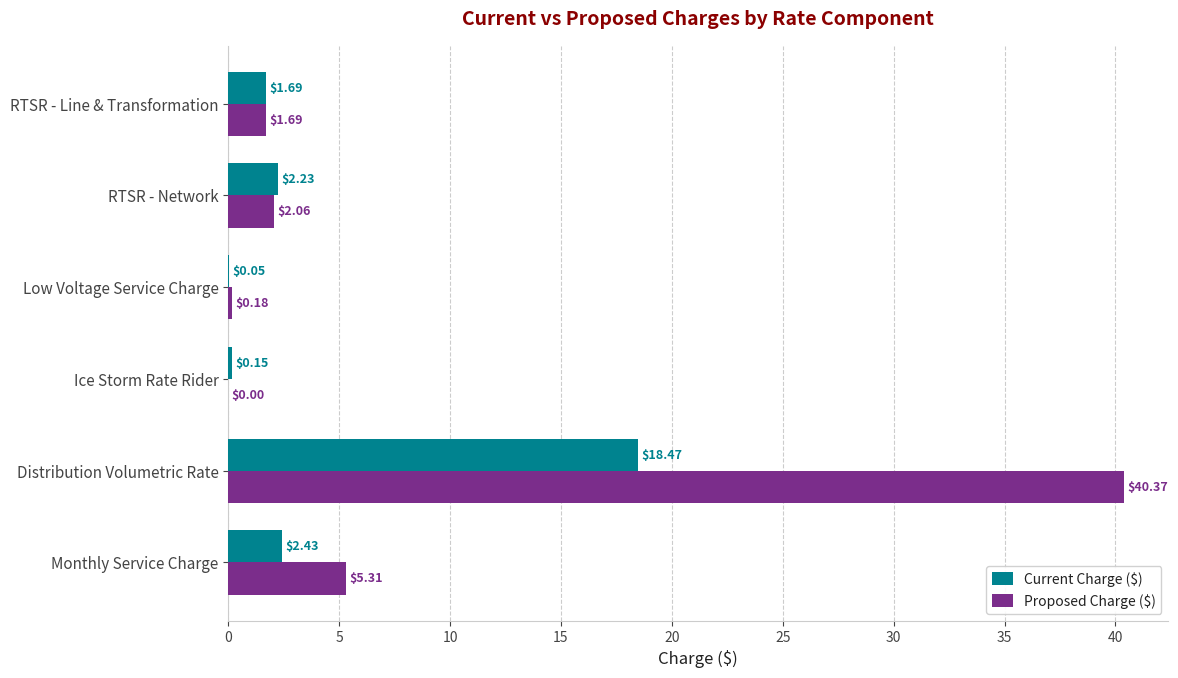

Where is Current Charge ($) nearest to the value 9?

Monthly Service Charge